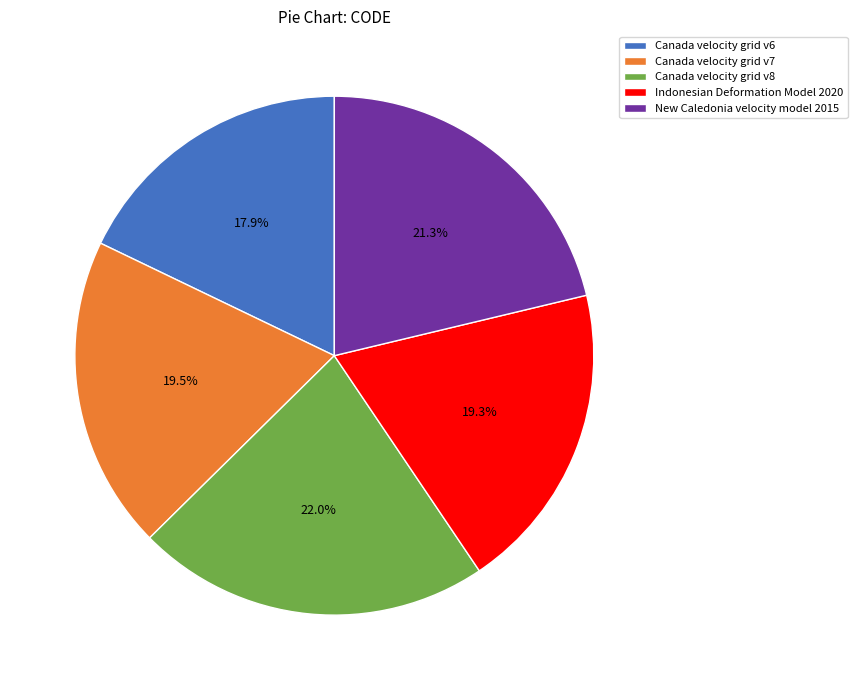

How many slices are in this pie chart?

5